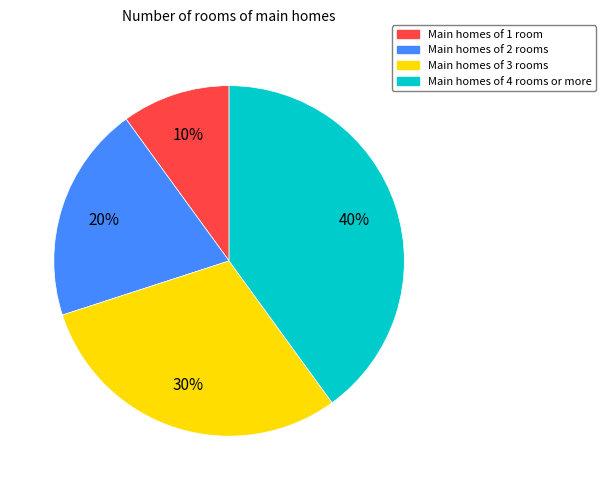

Is there a majority slice in this chart?

No